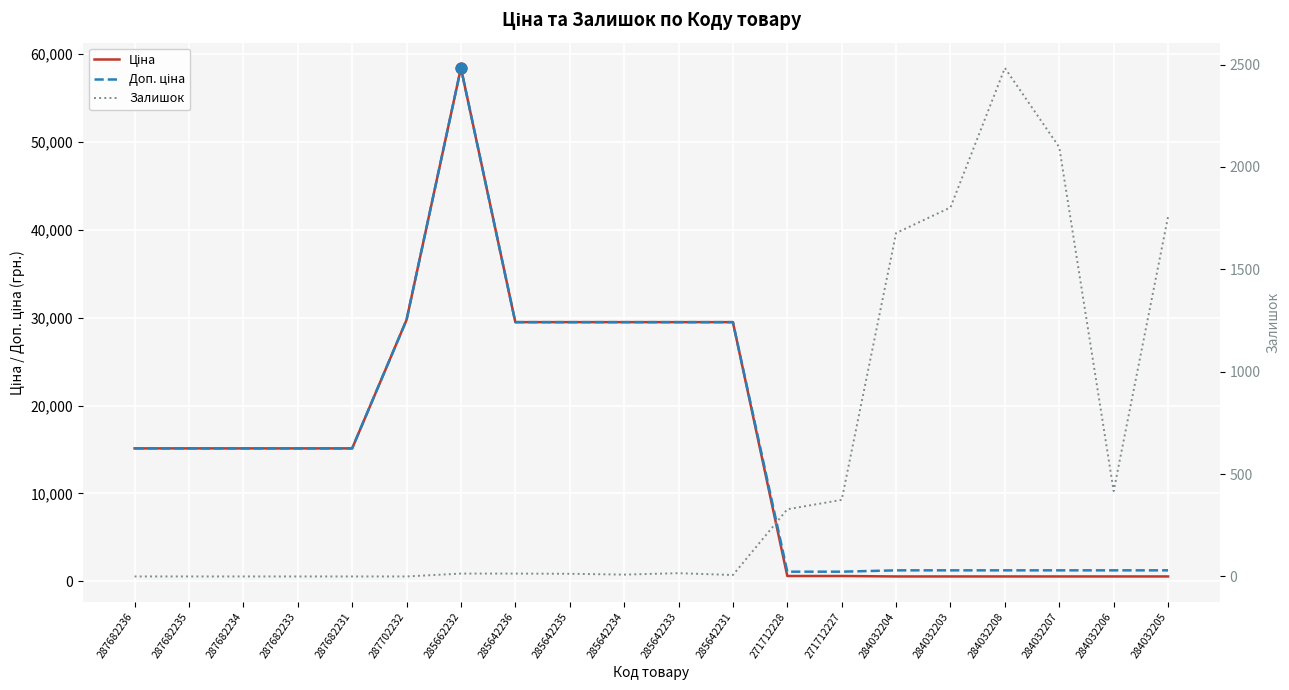

Is the value of Доп. ціна at 285642235 greater than the value of Залишок at 287682234?

Yes